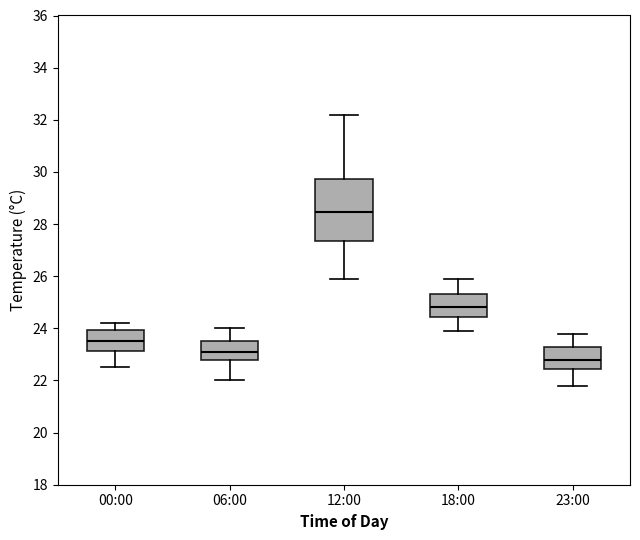

Reading left to right, transcribe this box plot: for each box, give where its median line is, the range the box spans, and where its two whiskers end, as read against the y-axis. The values are not printed on the chart, so give them approximately, as read against the axis.

00:00: median 23.6, box 23.2 to 24.0, whiskers 22.6 to 24.2
06:00: median 23.2, box 22.8 to 23.6, whiskers 22.0 to 24.0
12:00: median 28.4, box 27.4 to 29.8, whiskers 26.0 to 32.2
18:00: median 24.8, box 24.4 to 25.4, whiskers 24.0 to 26.0
23:00: median 22.8, box 22.4 to 23.2, whiskers 21.8 to 23.8